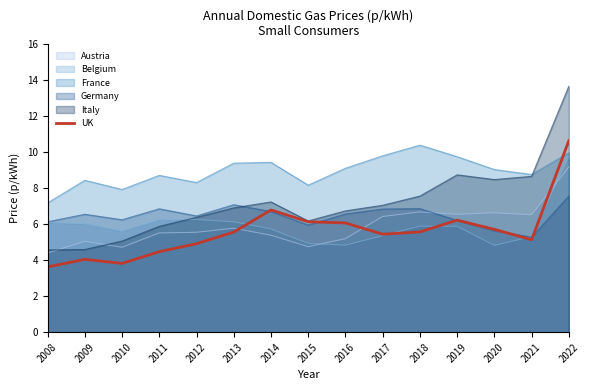

Which category has the highest value in the France series?

2018